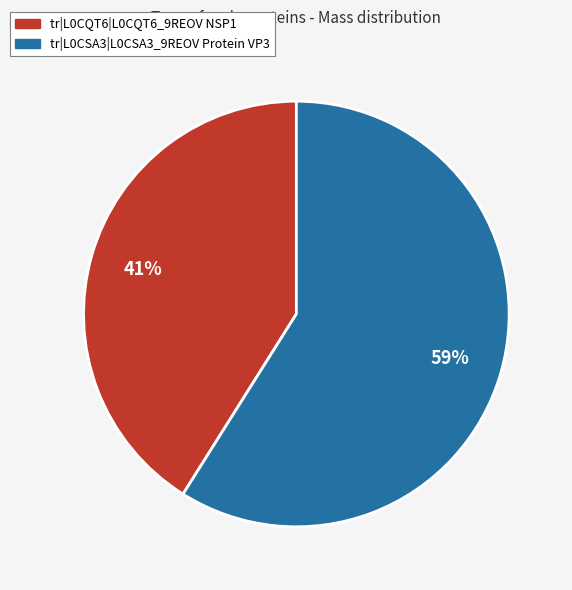

What is the ratio of the value at tr|L0CSA3|L0CSA3_9REOV Protein VP3 to the value at tr|L0CQT6|L0CQT6_9REOV NSP1?

1.4